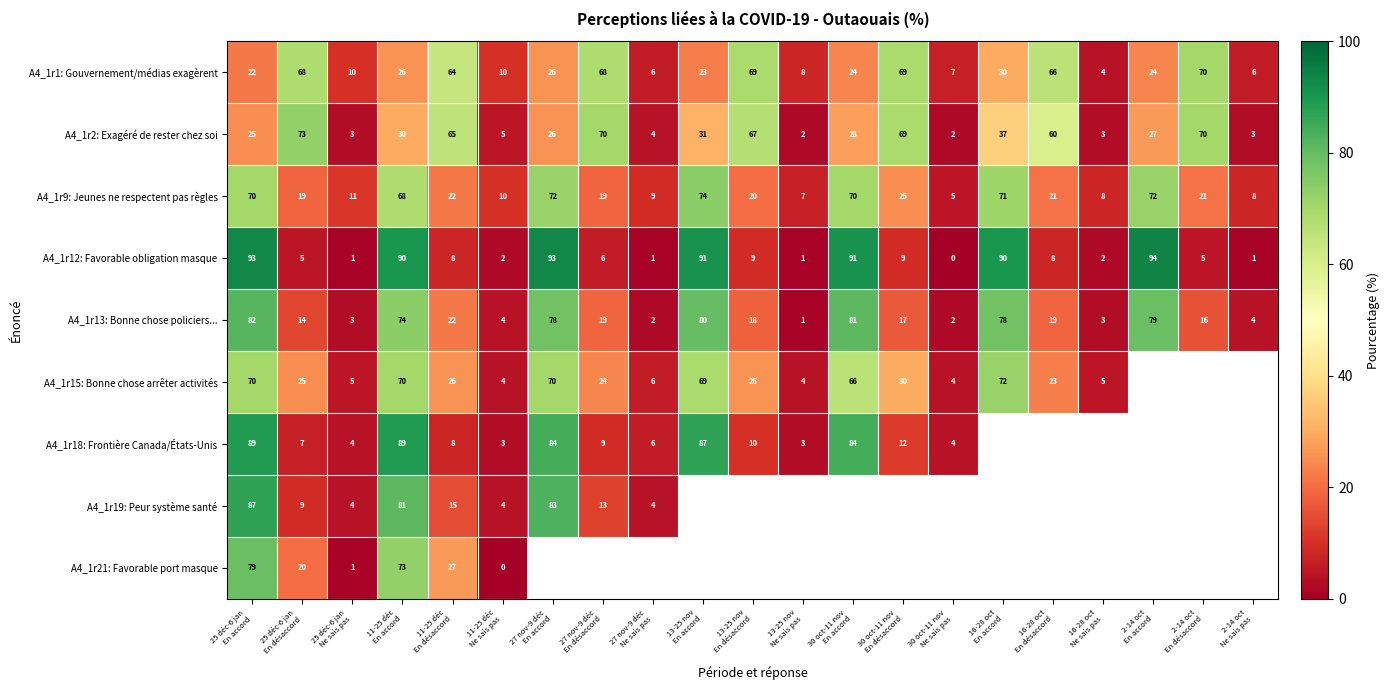

What is the sum of all A4_1r2: Exagéré de rester chez soi values?

700